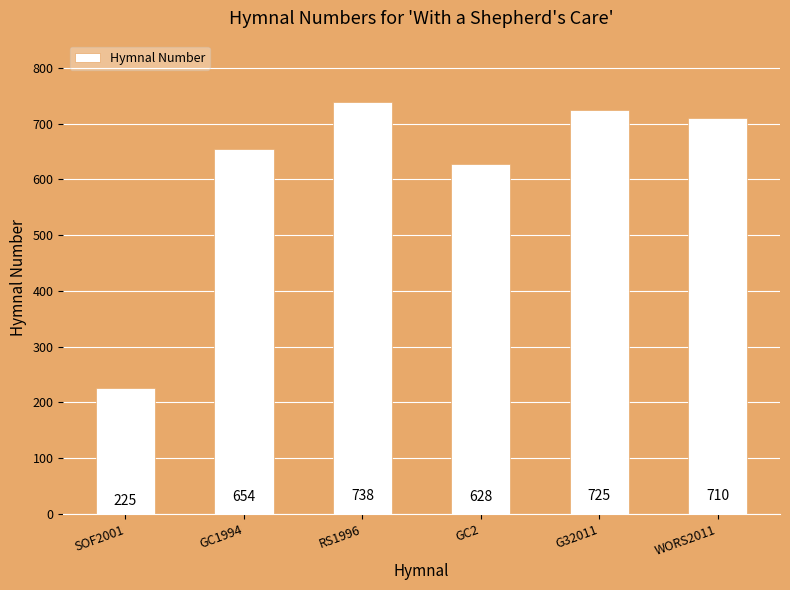

Reading left to right, list all the values displayed in this chart.

SOF2001=225	GC1994=654	RS1996=738	GC2=628	G32011=725	WORS2011=710